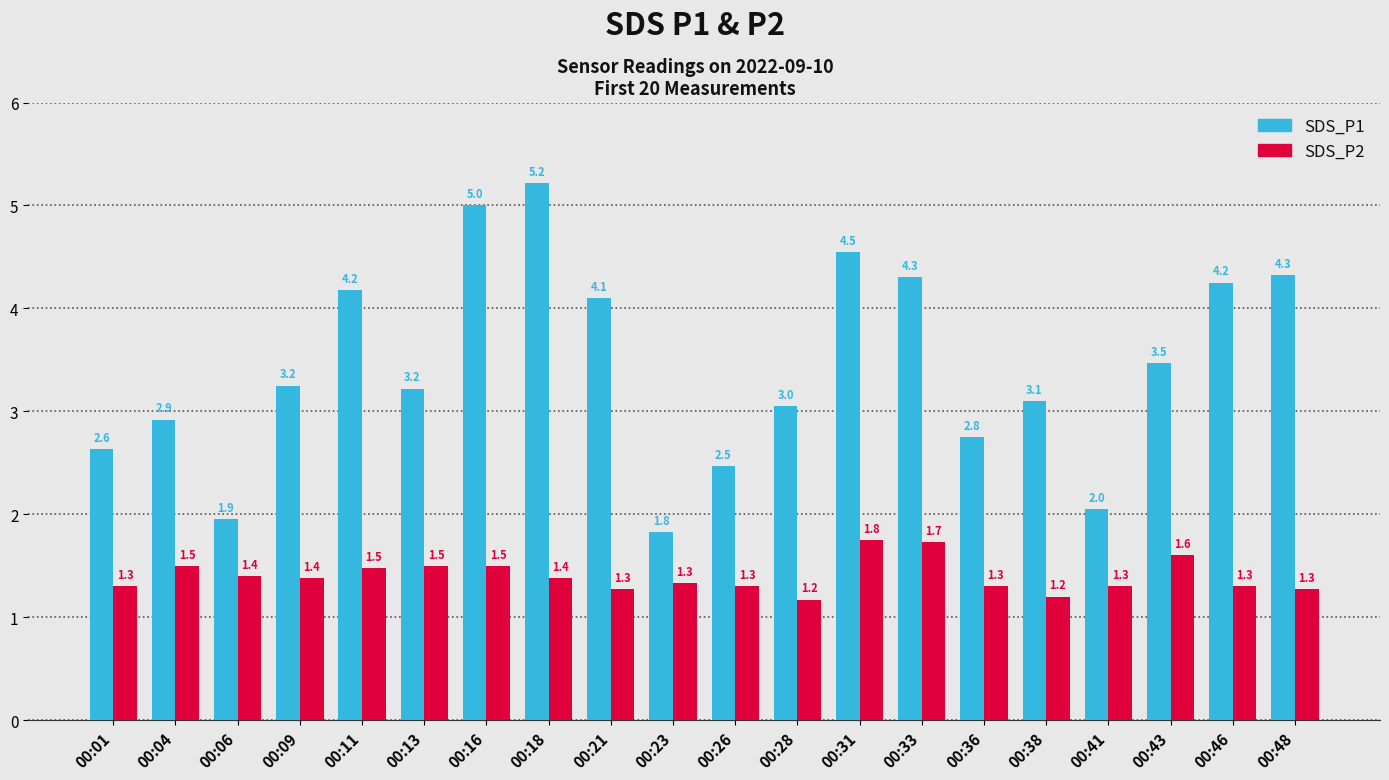

What is the total value across all series at 00:09?

4.6